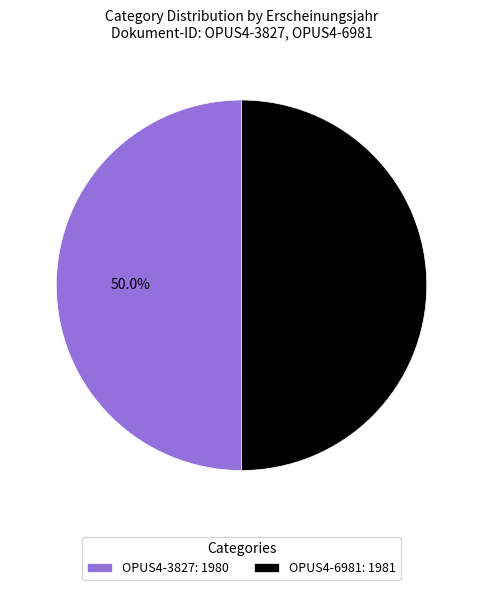

The OPUS4-3827 slice represents 43% of the pie. True or false?

False